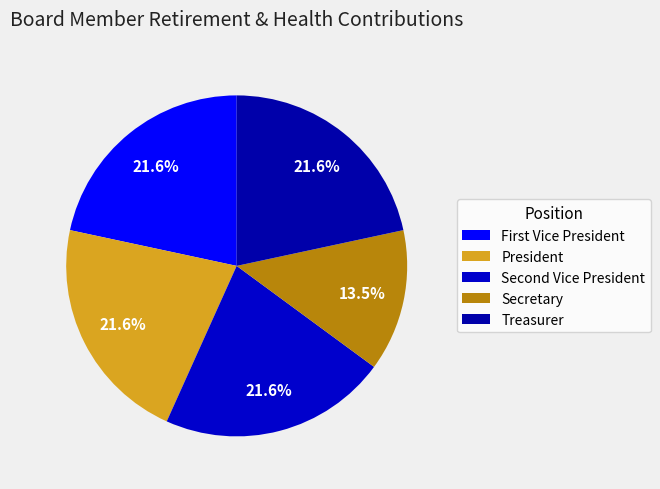

Rank the categories by value from lowest to highest.

Secretary, First Vice President, President, Second Vice President, Treasurer